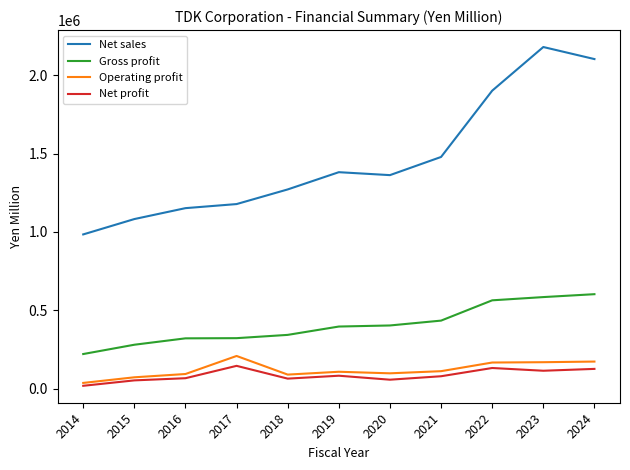

Does the chart have visible grid lines?

No